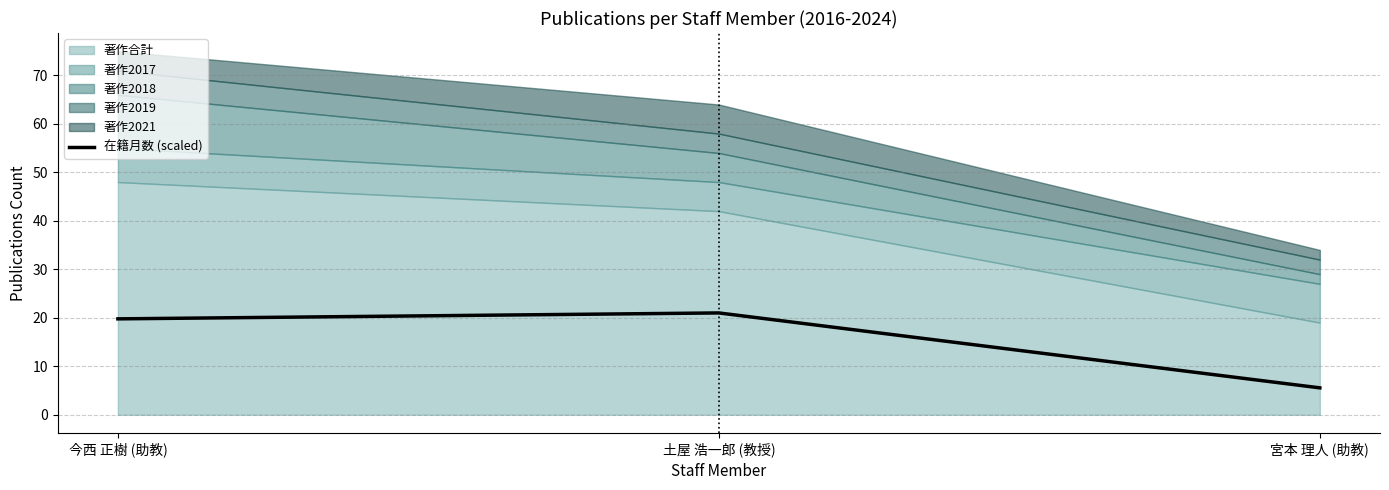

The value of 在籍月数 (scaled) at 今西 正樹 (助教) is 19.8. True or false?

True